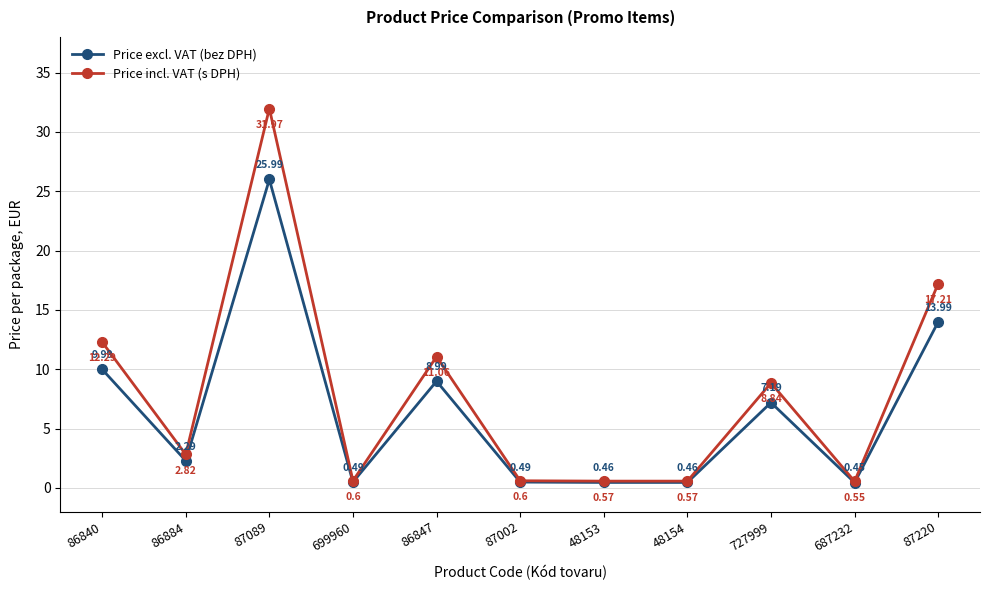

True or false: Price excl. VAT (bez DPH) and Price incl. VAT (s DPH) intersect in this chart.

False